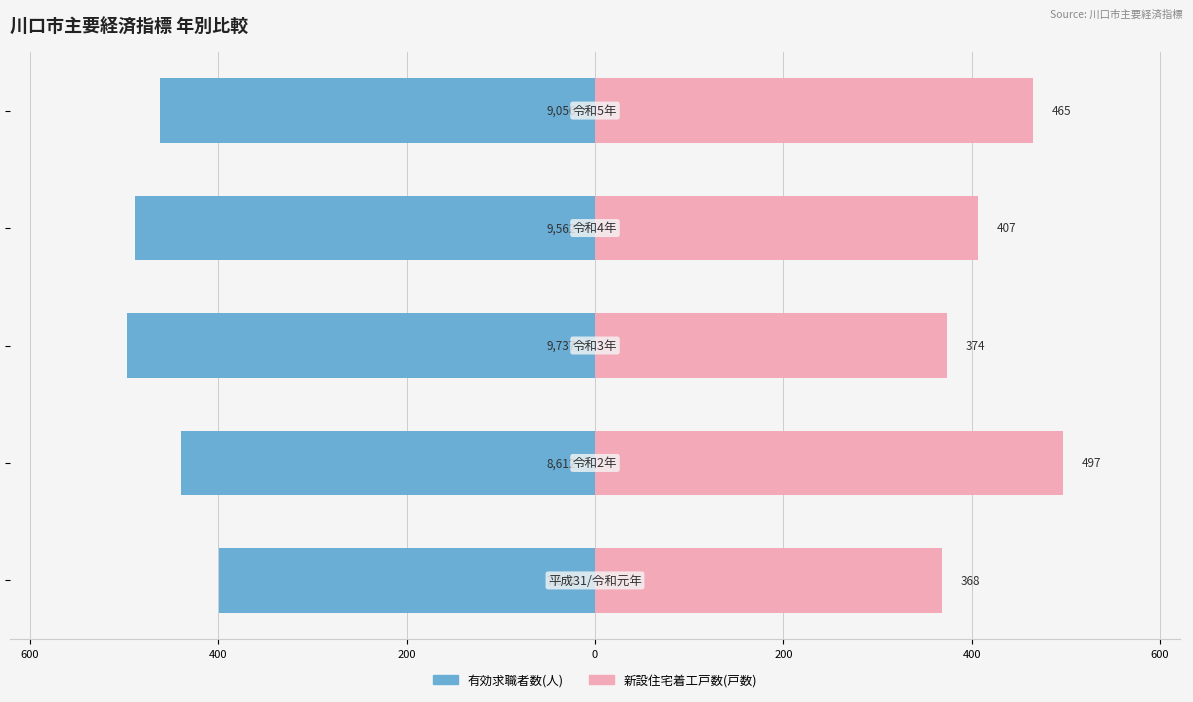

Rank the series at 200 from lowest to highest value.

有効求職者数(人), 新設住宅着工戸数(戸数)